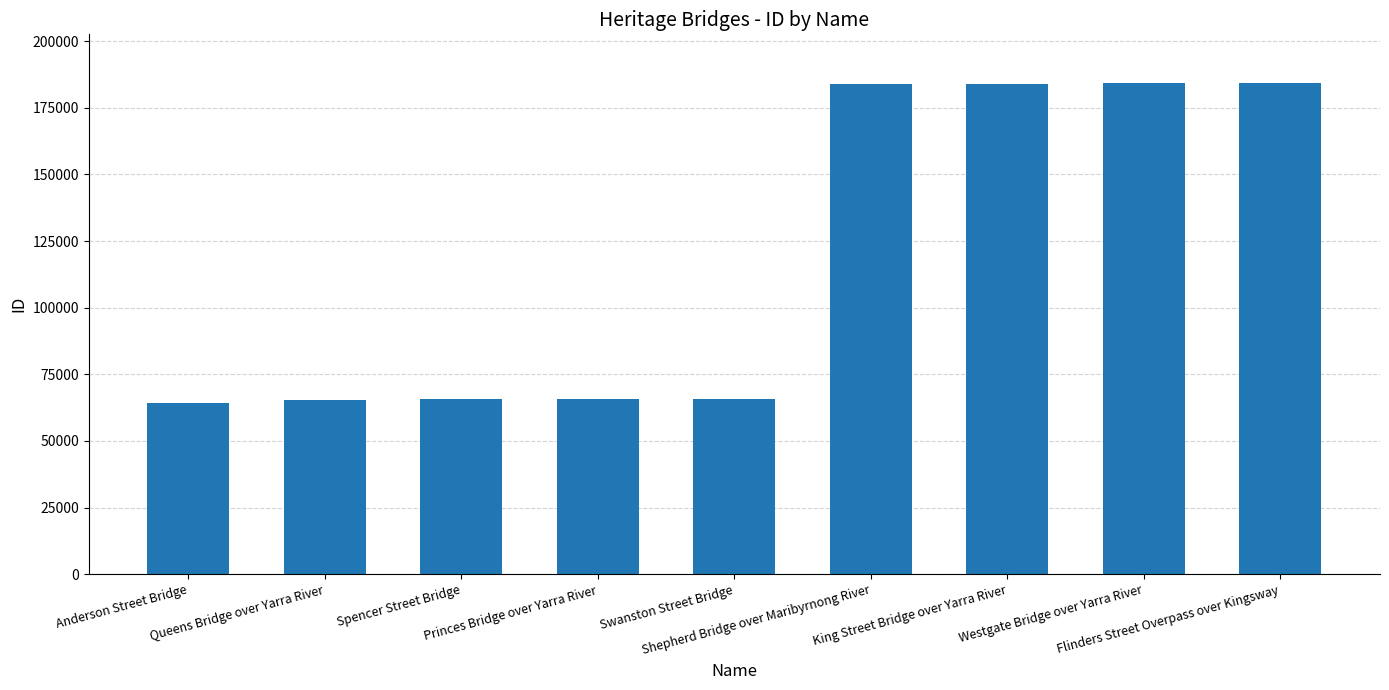

What is the difference between the values at King Street Bridge over Yarra River and Princes Bridge over Yarra River?

118415